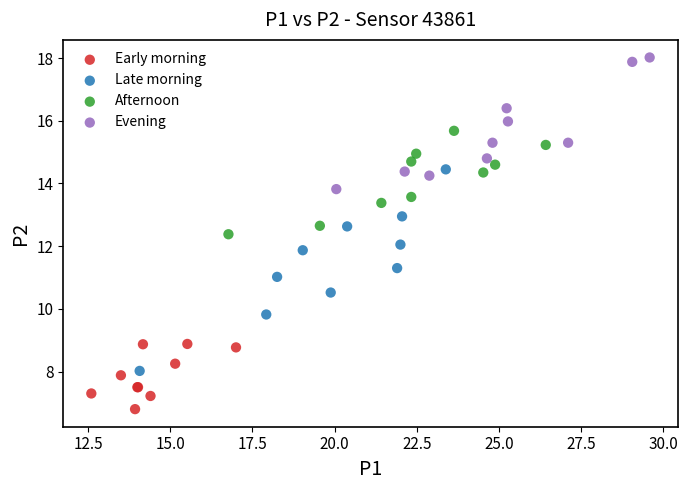

Which series contains the highest Y value?

Evening